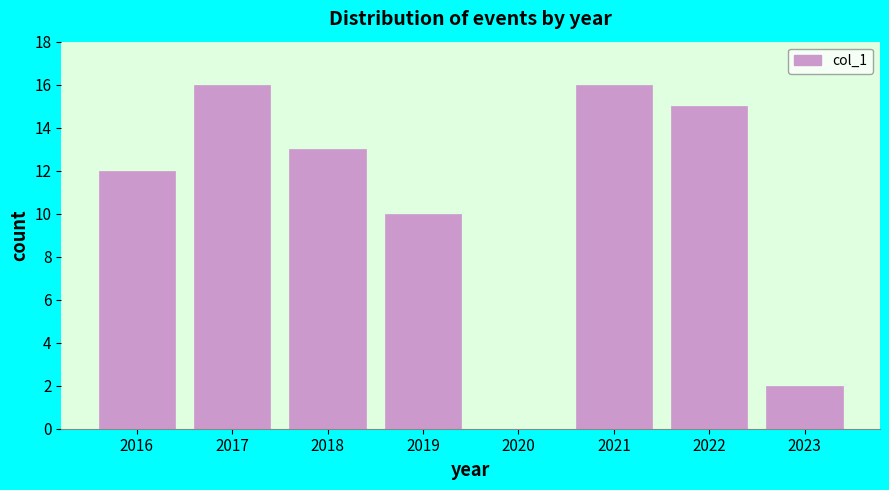

Reading left to right, list every bar in this chart as the range it spans on the x-axis followed by its height. The values are not printed on the chart, so give them approximately, as read against the axis.

2015.5 to 2016.5: 12
2016.5 to 2017.5: 16
2017.5 to 2018.5: 13
2018.5 to 2019.5: 10
2019.5 to 2020.5: 0
2020.5 to 2021.5: 16
2021.5 to 2022.5: 15
2022.5 to 2023.5: 2